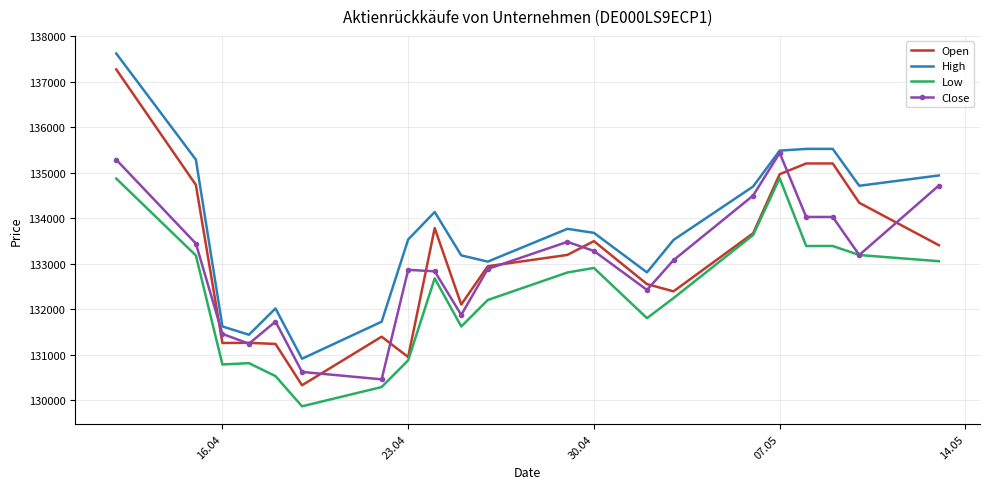

What is the difference between the maximum and minimum values in the Low series?

5011